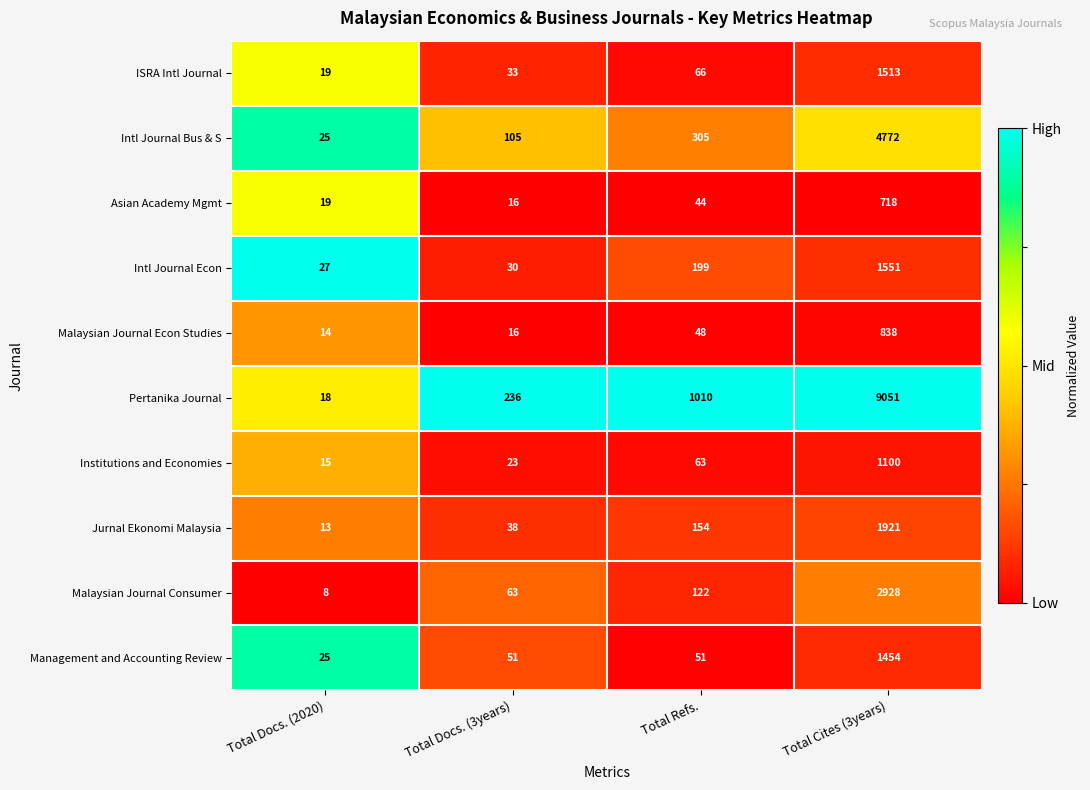

At which label is Jurnal Ekonomi Malaysia closest to 967?

Total Refs.